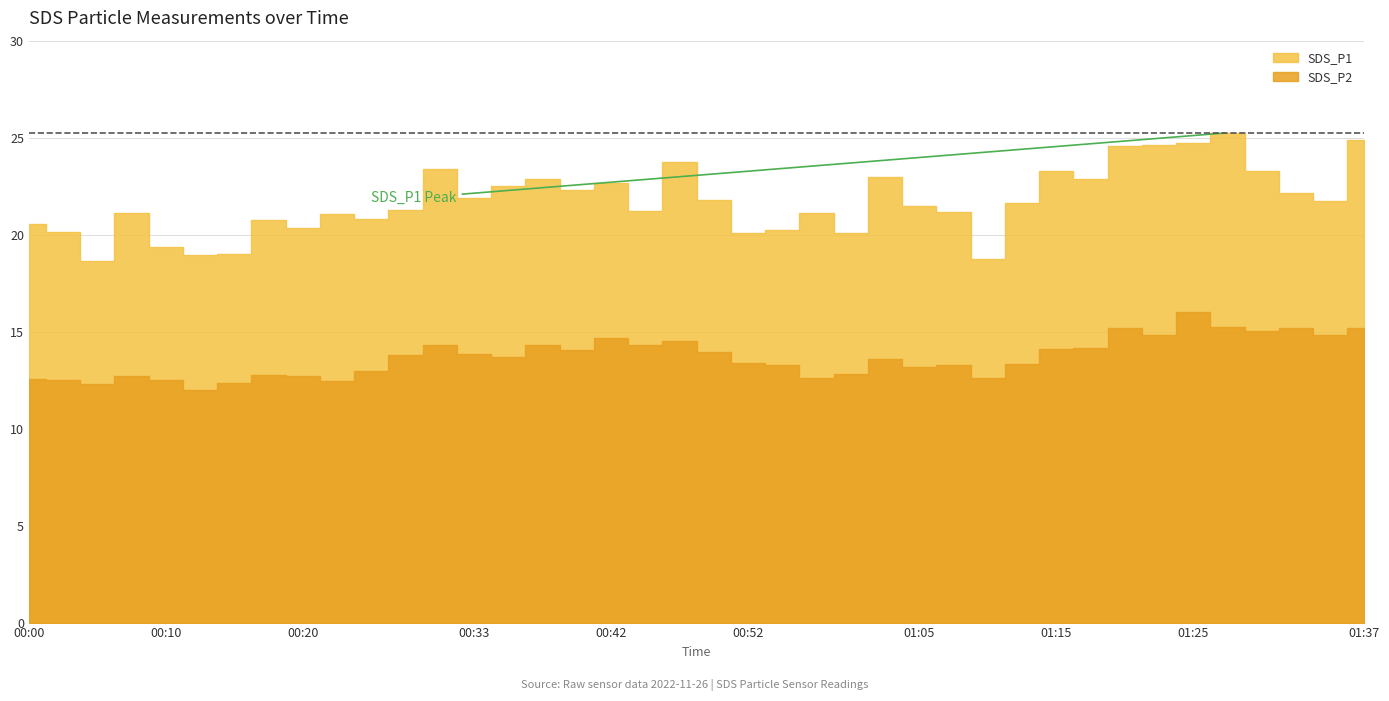

In SDS_P2, how many points are higher than both neighbors (excluding endpoints)?

11